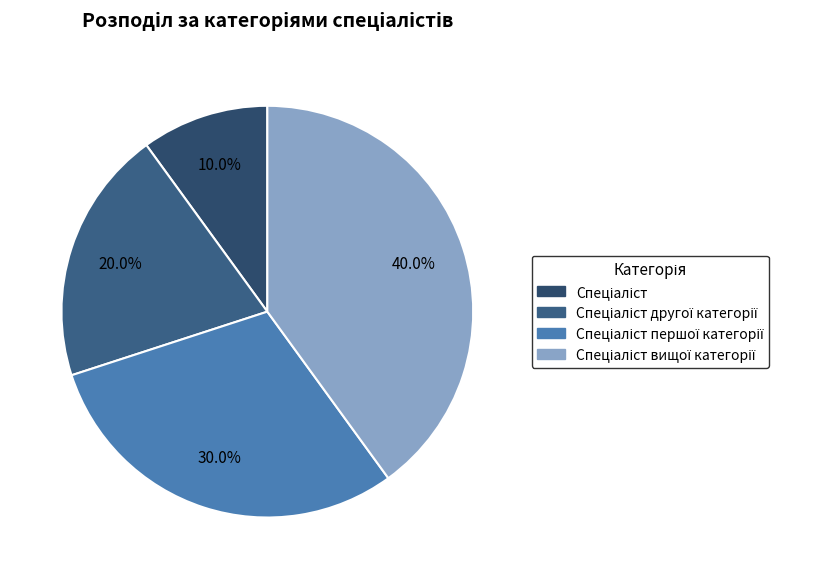

How many segments does this pie chart have?

4